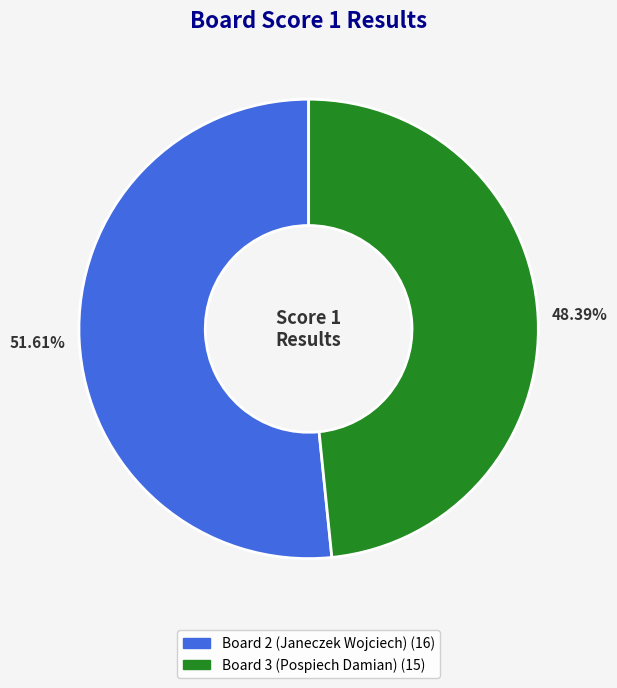

To the nearest percent, what is the difference between the largest and smallest slice percentages?

3%